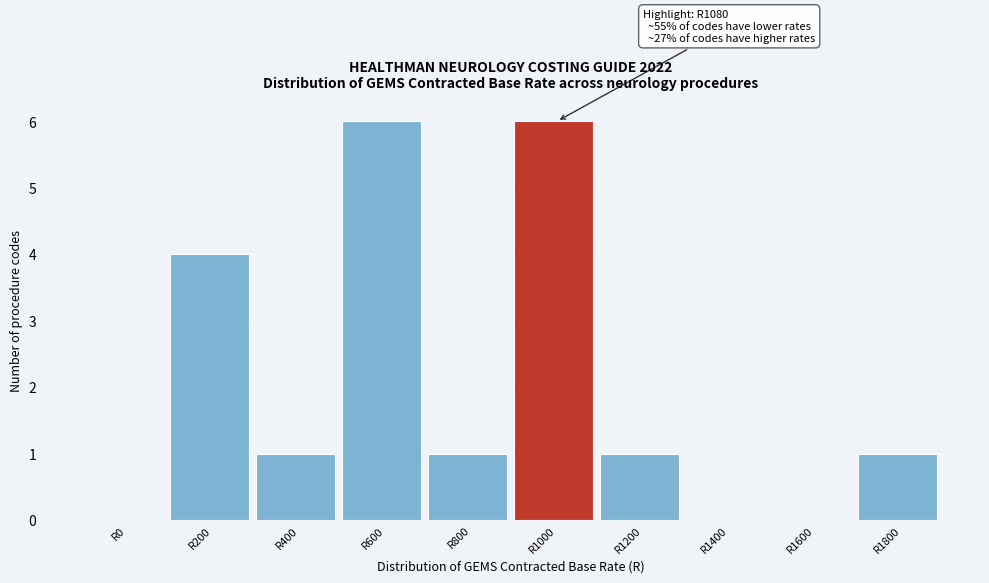

Reading left to right, transcribe all the data shown in this chart.

R0=0	R200=4	R400=1	R600=6	R800=1	R1000=6	R1200=1	R1400=0	R1600=0	R1800=1